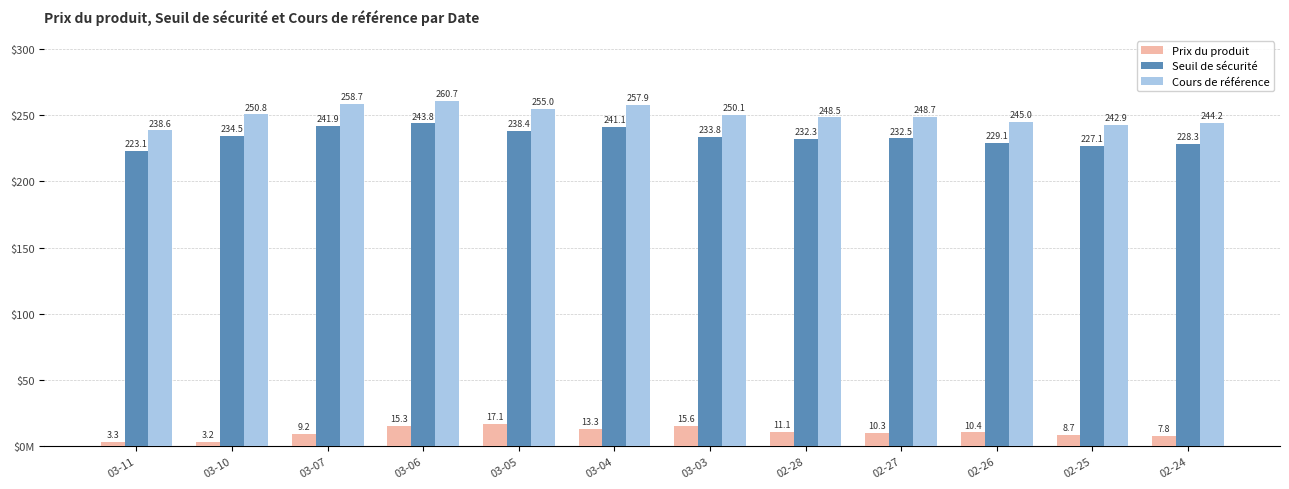

Reading left to right, extract all data points from this chart.

Prix du produit: 03-11=3.3	03-10=3.2	03-07=9.2	03-06=15.3	03-05=17.1	03-04=13.3	03-03=15.6	02-28=11.1	02-27=10.3	02-26=10.4	02-25=8.7	02-24=7.8
Seuil de sécurité: 03-11=223.1	03-10=234.5	03-07=241.9	03-06=243.8	03-05=238.4	03-04=241.1	03-03=233.8	02-28=232.3	02-27=232.5	02-26=229.1	02-25=227.1	02-24=228.3
Cours de référence: 03-11=238.6	03-10=250.8	03-07=258.7	03-06=260.7	03-05=255.0	03-04=257.9	03-03=250.1	02-28=248.5	02-27=248.7	02-26=245.0	02-25=242.9	02-24=244.2